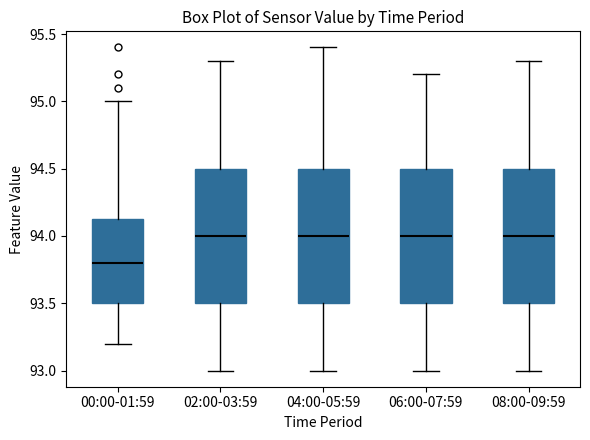

Reading left to right, transcribe this box plot: for each box, give where its median line is, the range the box spans, and where its two whiskers end, as read against the y-axis. The values are not printed on the chart, so give them approximately, as read against the axis.

00:00-01:59: median 93.80, box 93.50 to 94.15, whiskers 93.20 to 95.00
02:00-03:59: median 94.00, box 93.50 to 94.50, whiskers 93.00 to 95.30
04:00-05:59: median 94.00, box 93.50 to 94.50, whiskers 93.00 to 95.40
06:00-07:59: median 94.00, box 93.50 to 94.50, whiskers 93.00 to 95.20
08:00-09:59: median 94.00, box 93.50 to 94.50, whiskers 93.00 to 95.30